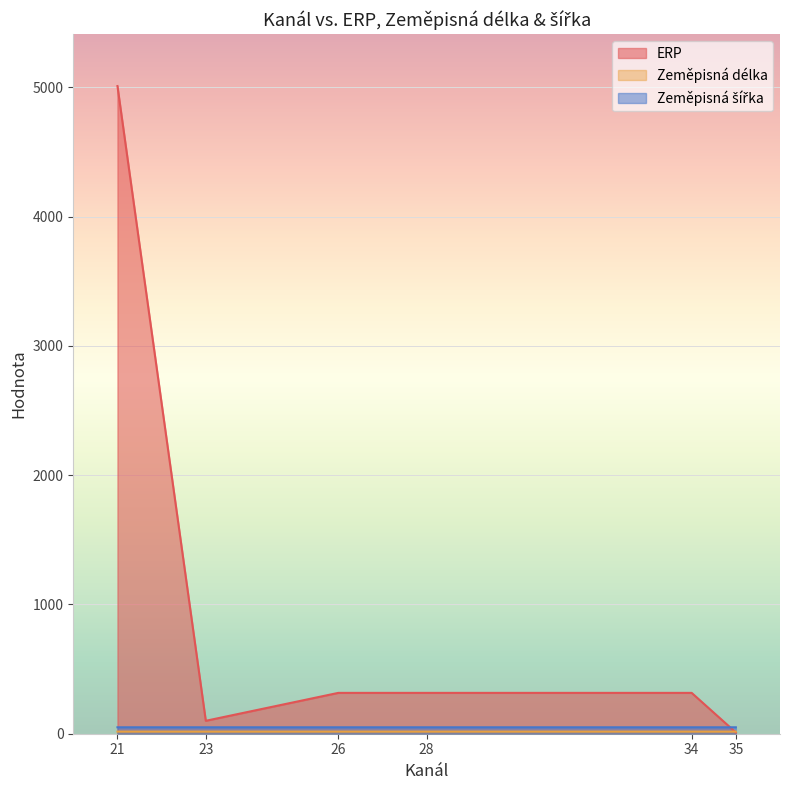

Between 21 and 35, which series saw the biggest shift?

ERP